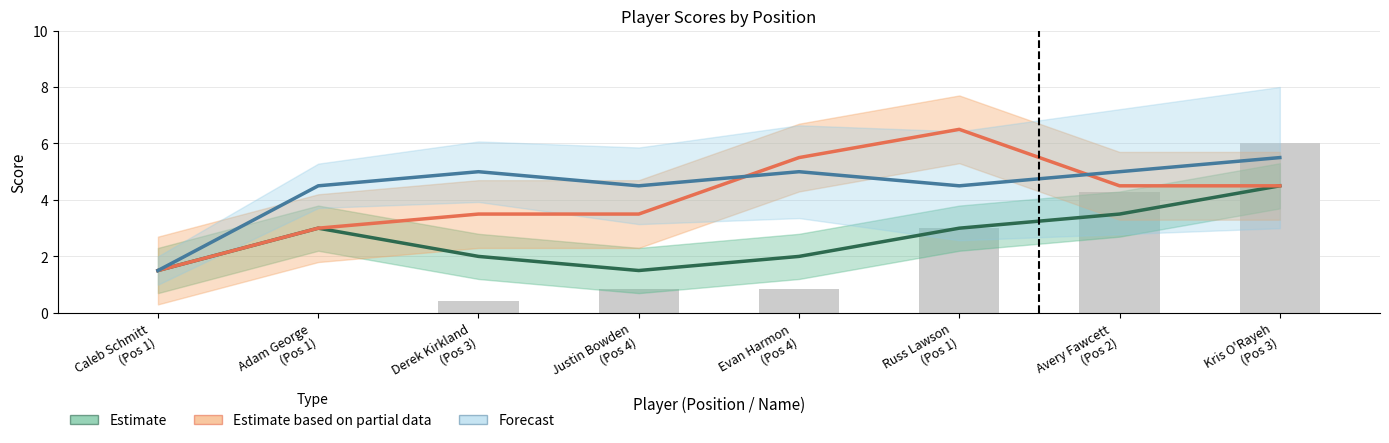

Reading left to right, list all the values displayed in this chart.

Estimate: Caleb Schmitt
(Pos 1)=1.5	Adam George
(Pos 1)=3.0	Derek Kirkland
(Pos 3)=2.0	Justin Bowden
(Pos 4)=1.5	Evan Harmon
(Pos 4)=2.0	Russ Lawson
(Pos 1)=3.0	Avery Fawcett
(Pos 2)=3.5	Kris O'Rayeh
(Pos 3)=4.5
Estimate based on partial data: Caleb Schmitt
(Pos 1)=1.5	Adam George
(Pos 1)=3.0	Derek Kirkland
(Pos 3)=3.5	Justin Bowden
(Pos 4)=3.5	Evan Harmon
(Pos 4)=5.5	Russ Lawson
(Pos 1)=6.5	Avery Fawcett
(Pos 2)=4.5	Kris O'Rayeh
(Pos 3)=4.5
Forecast: Caleb Schmitt
(Pos 1)=1.5	Adam George
(Pos 1)=4.5	Derek Kirkland
(Pos 3)=5.0	Justin Bowden
(Pos 4)=4.5	Evan Harmon
(Pos 4)=5.0	Russ Lawson
(Pos 1)=4.5	Avery Fawcett
(Pos 2)=5.0	Kris O'Rayeh
(Pos 3)=5.5
event_total_score: Caleb Schmitt
(Pos 1)=0.0	Adam George
(Pos 1)=0.0	Derek Kirkland
(Pos 3)=0.4	Justin Bowden
(Pos 4)=0.9	Evan Harmon
(Pos 4)=0.9	Russ Lawson
(Pos 1)=3.0	Avery Fawcett
(Pos 2)=4.3	Kris O'Rayeh
(Pos 3)=6.0